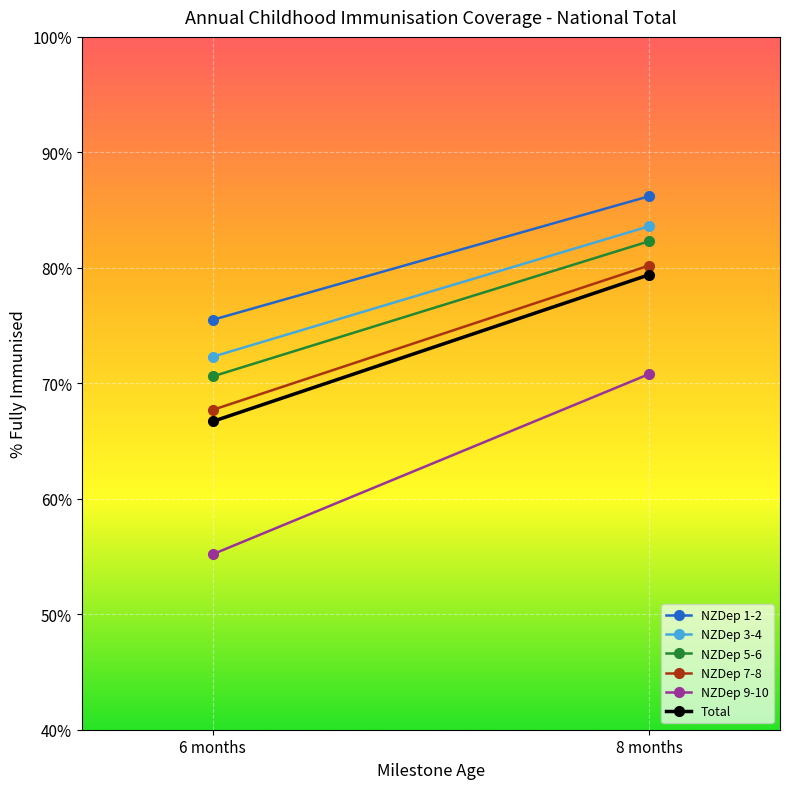

How many distinct data groups are displayed?

6